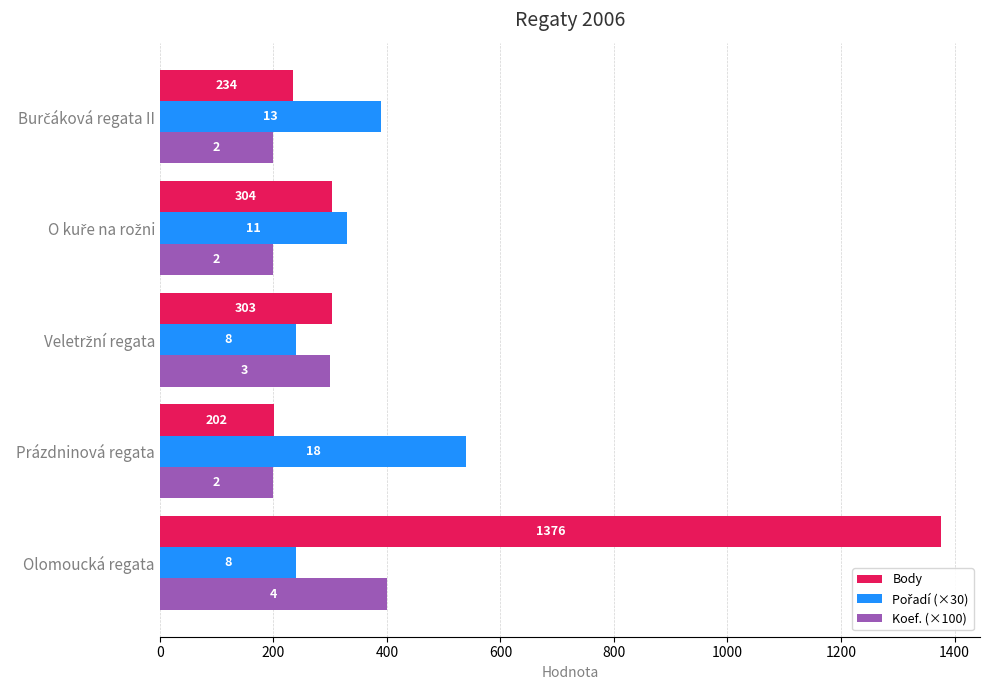

What is the value of the Koef. (×100) bar at the 3rd from the left?

300